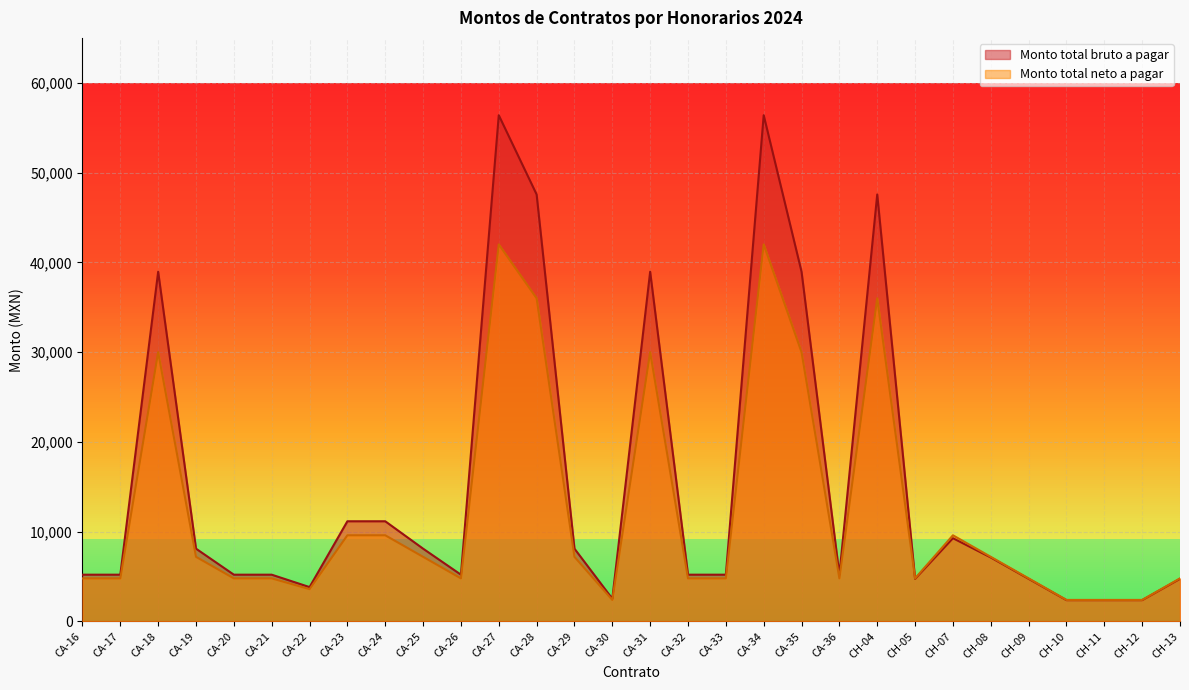

What position from the left is CA-22?

7